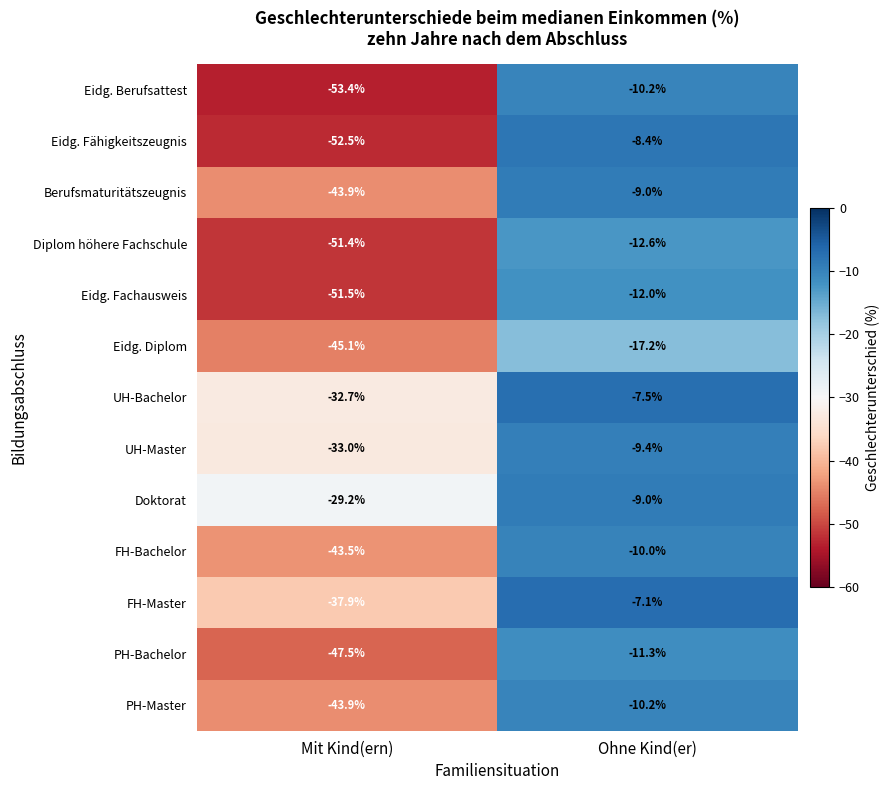

What is the sum of all PH-Master values?

-54.1